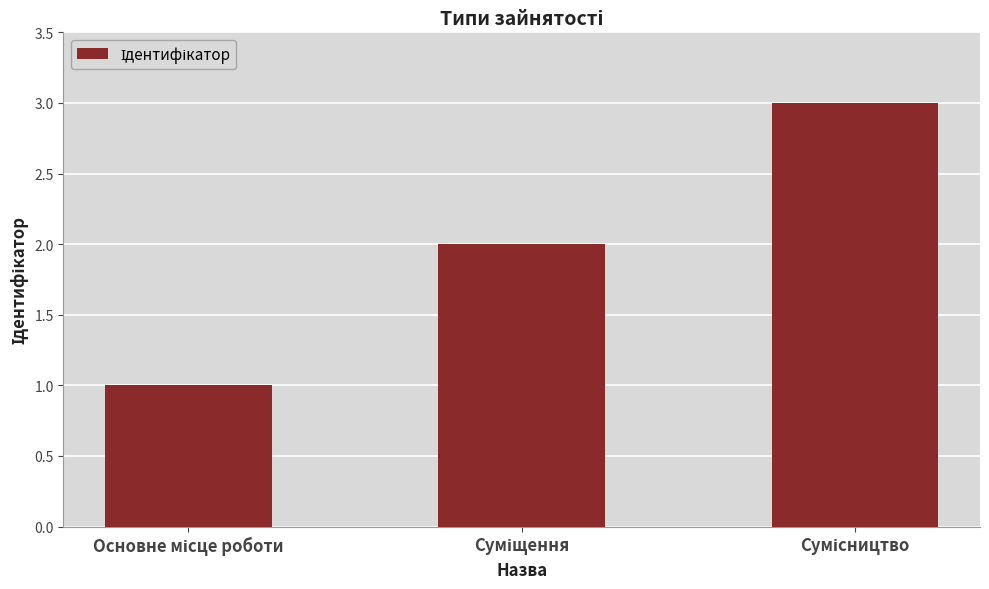

What is the sum of all values?

6